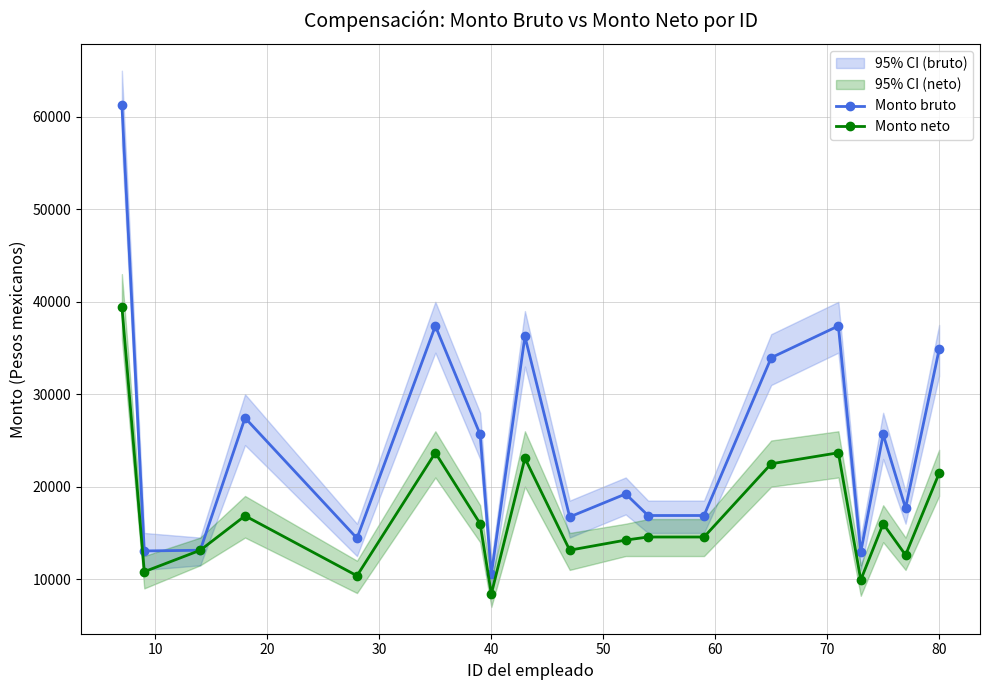

What is the maximum value for Monto neto?

39488.4